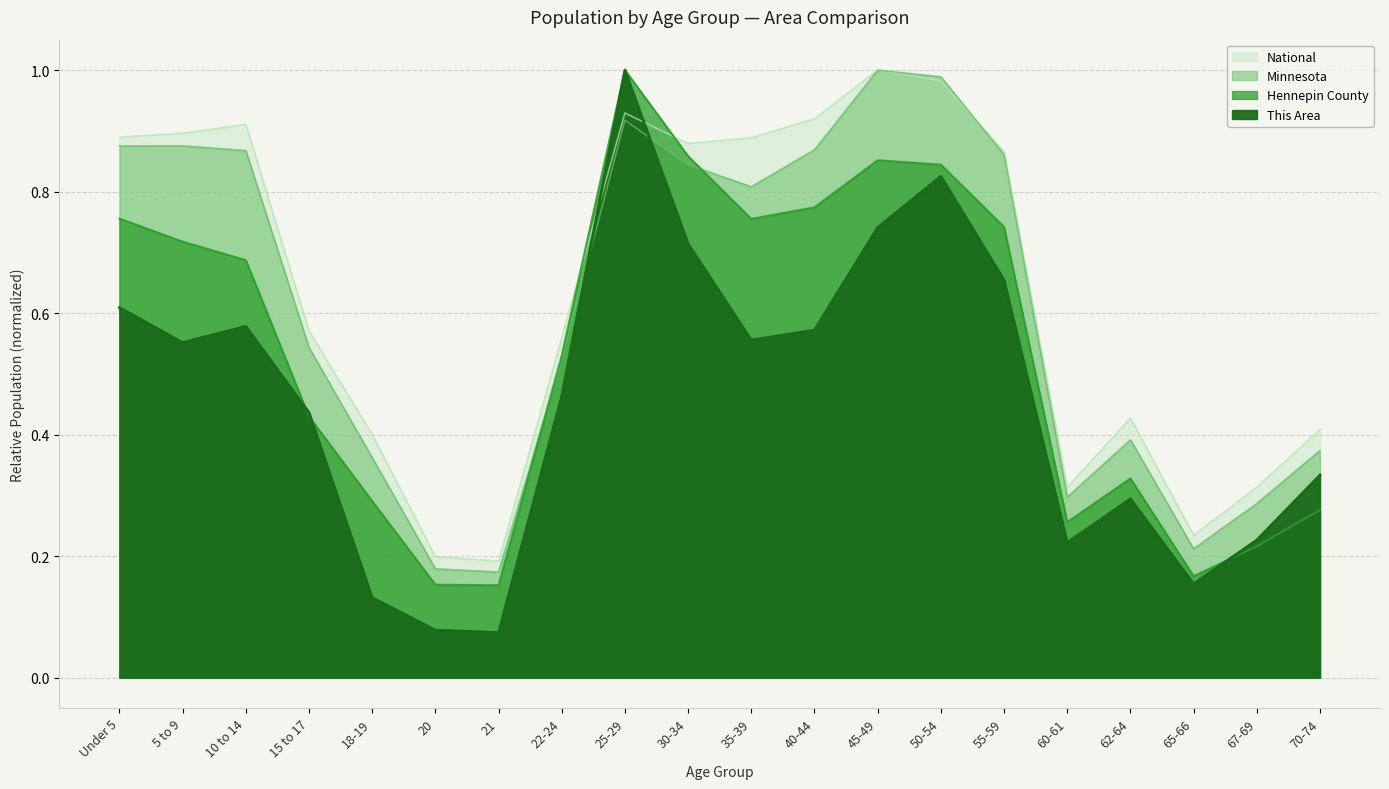

What is the difference between the maximum and second lowest values in the This Area series?

0.9